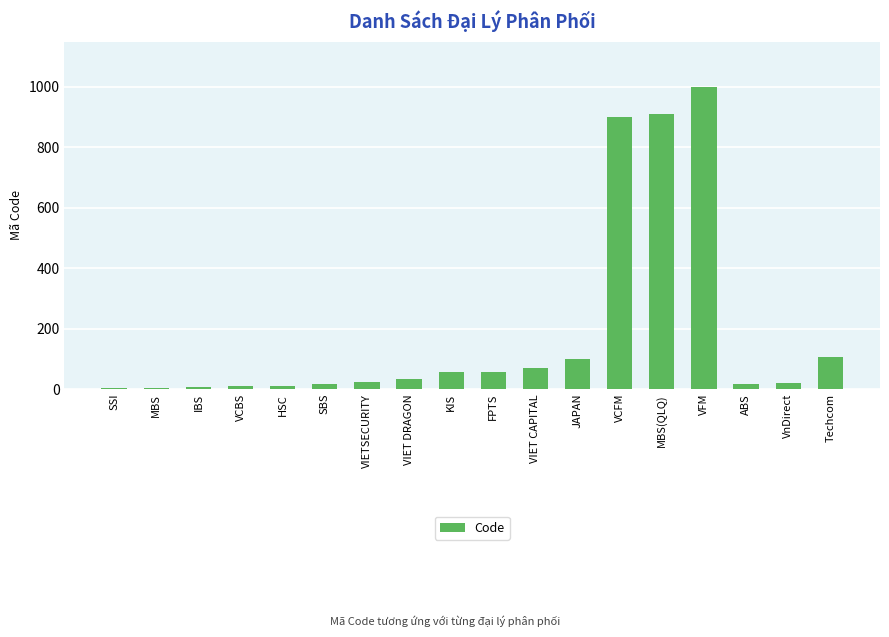

What is the sum of all values?

3344